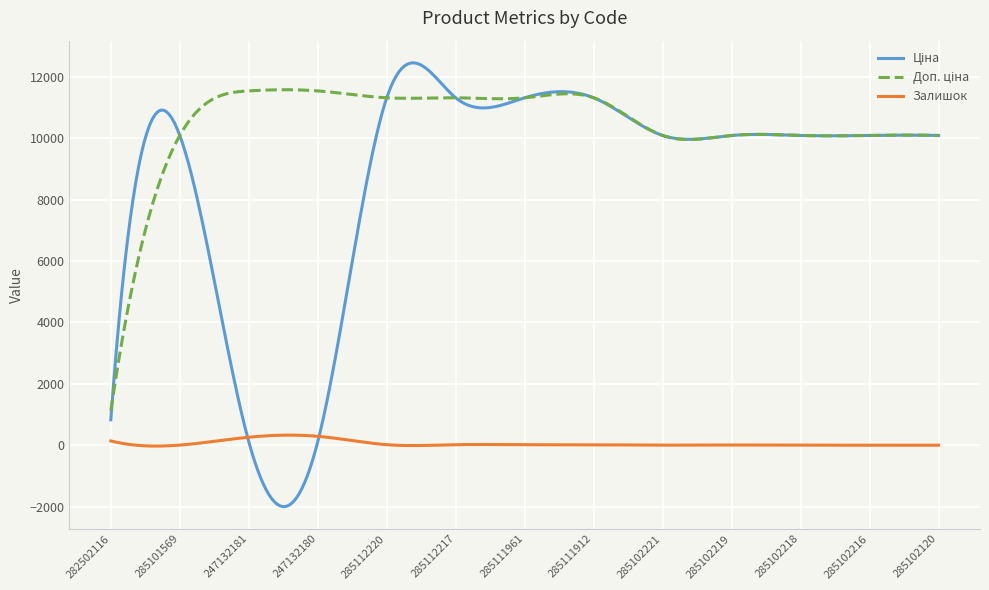

Does the chart display data point markers on the line(s)?

No